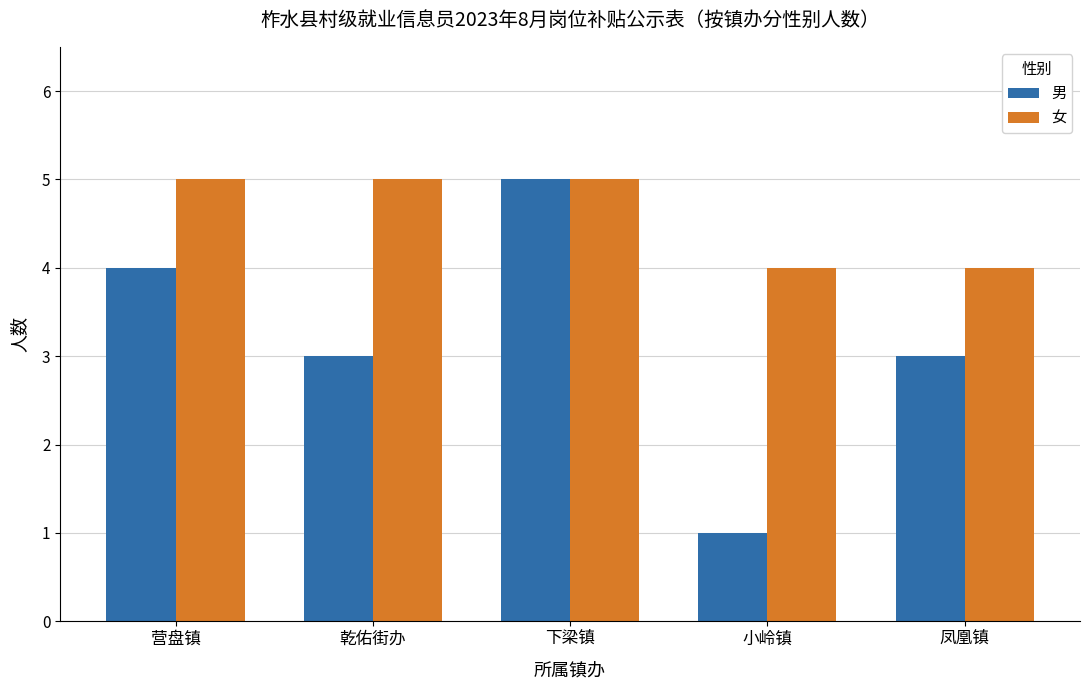

Rank the series by their average value, from highest to lowest.

女, 男